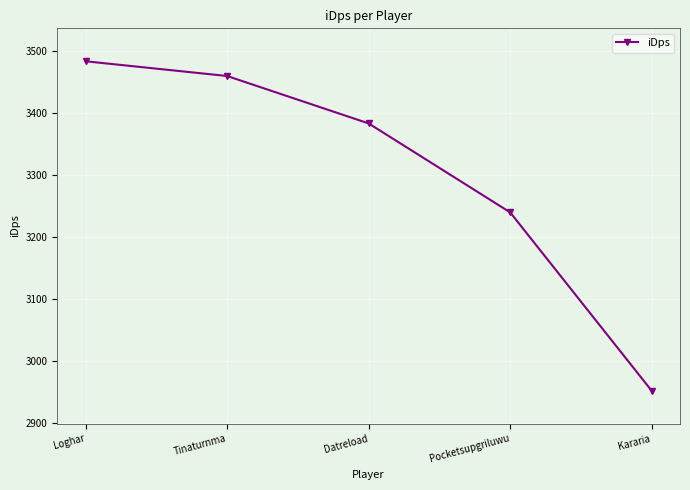

What is the value of the 3rd point from the left?

3383.6